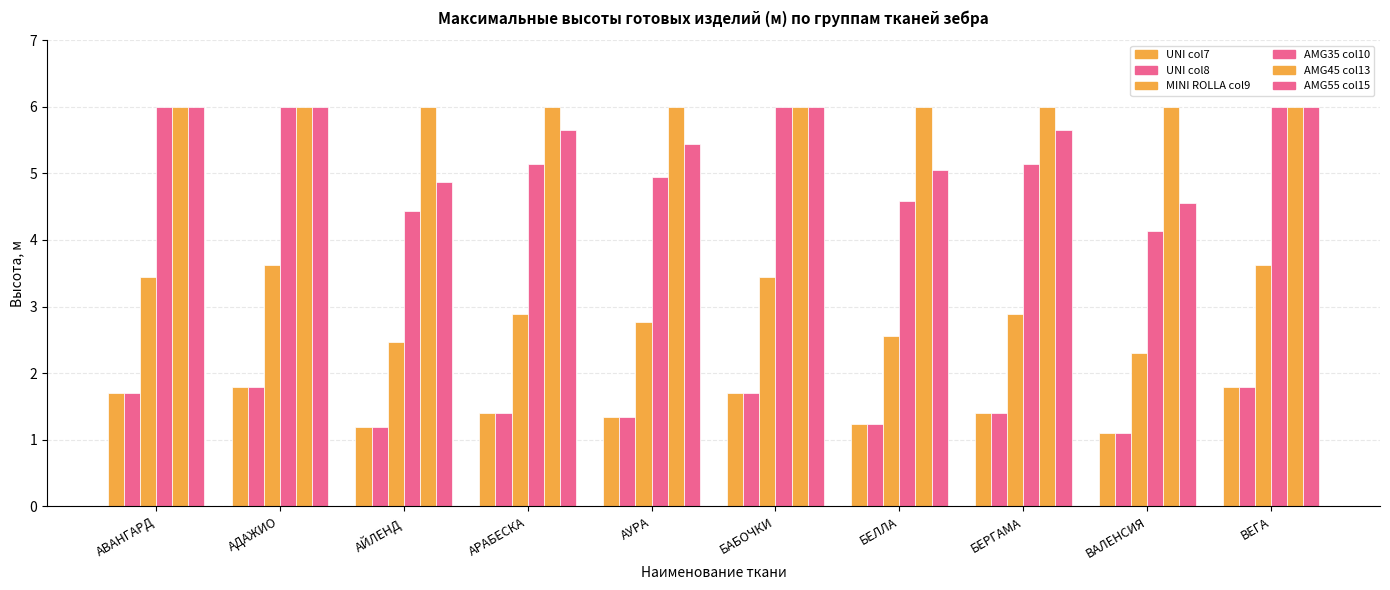

How many bars are there in total?

60